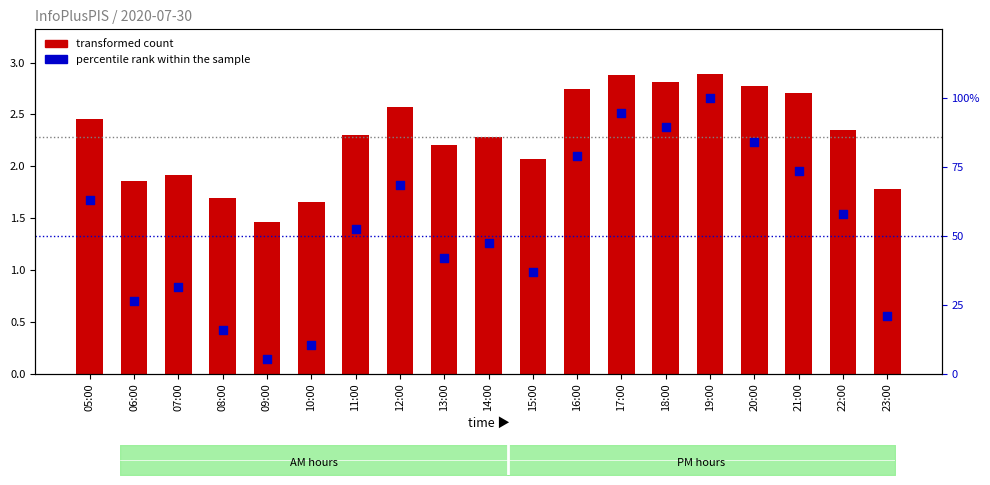

At how many categories does at least one series exceed 95?

1